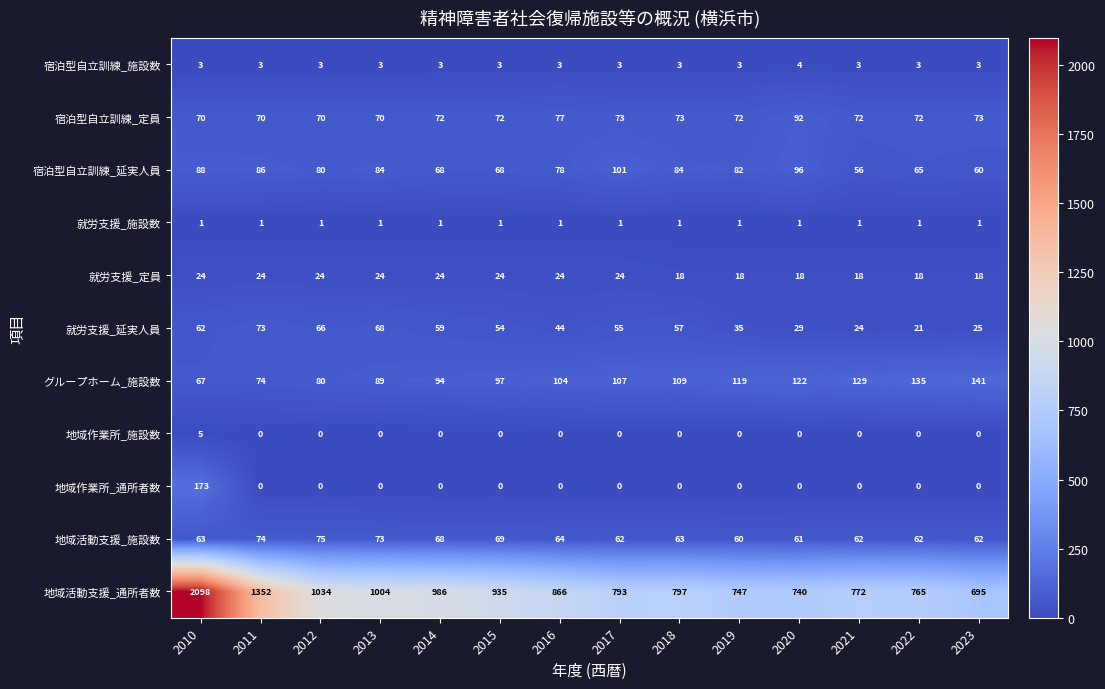

At which label is 地域活動支援_施設数 closest to 67?

2014